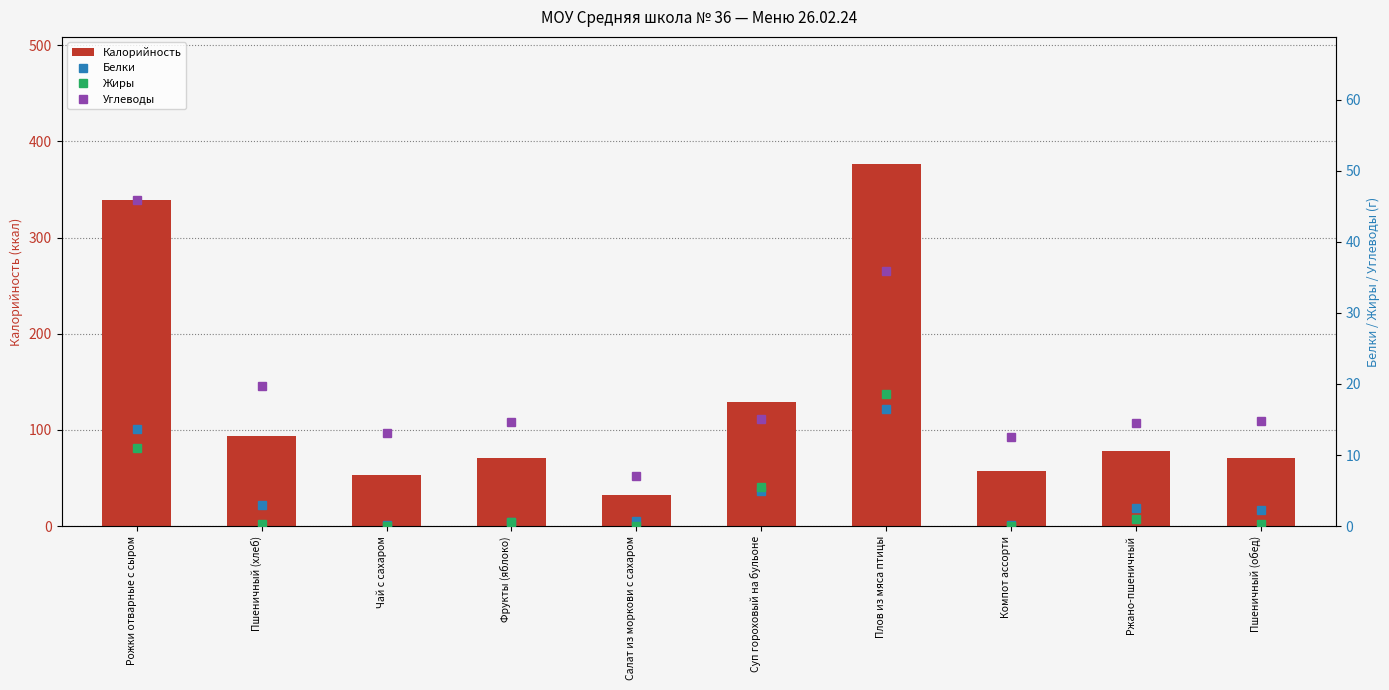

At Рожки отварные с сыром, list the series in order from smallest to largest.

Жиры, Белки, Углеводы, Калорийность